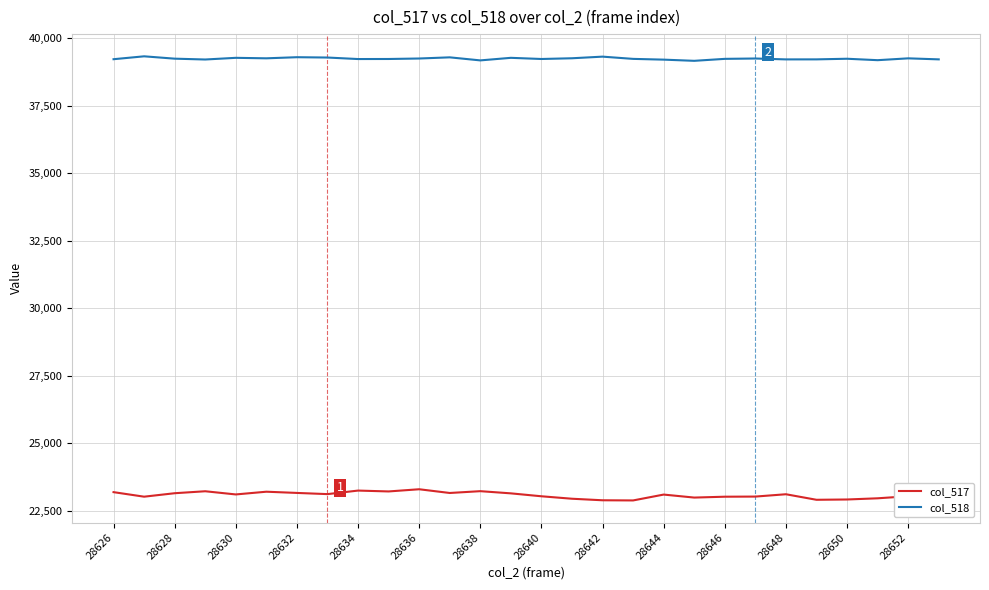

What is the maximum value shown in the chart?

39322